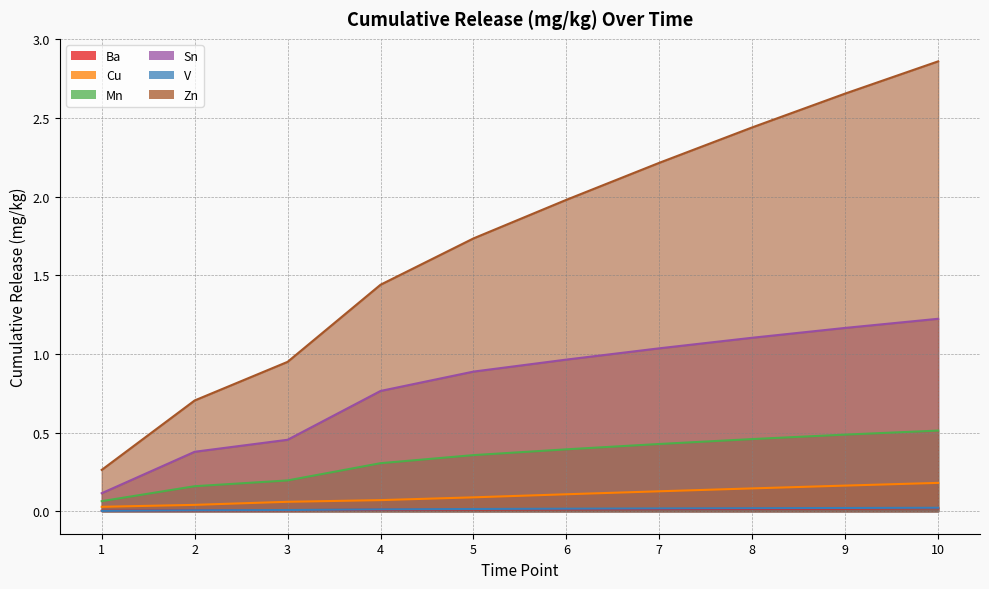

How many lines are shown in the chart?

6